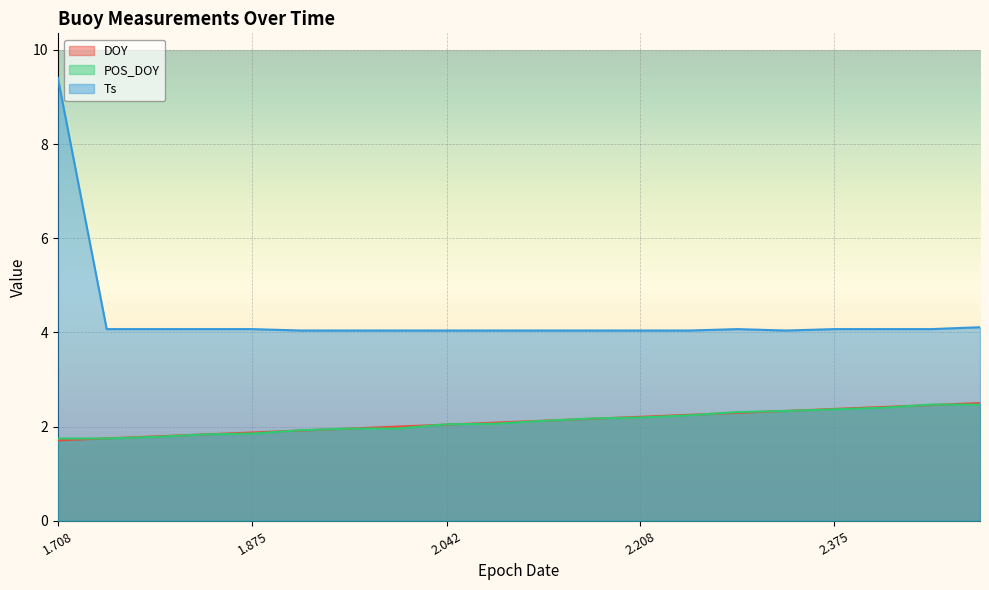

True or false: Ts and DOY cross at least once.

False